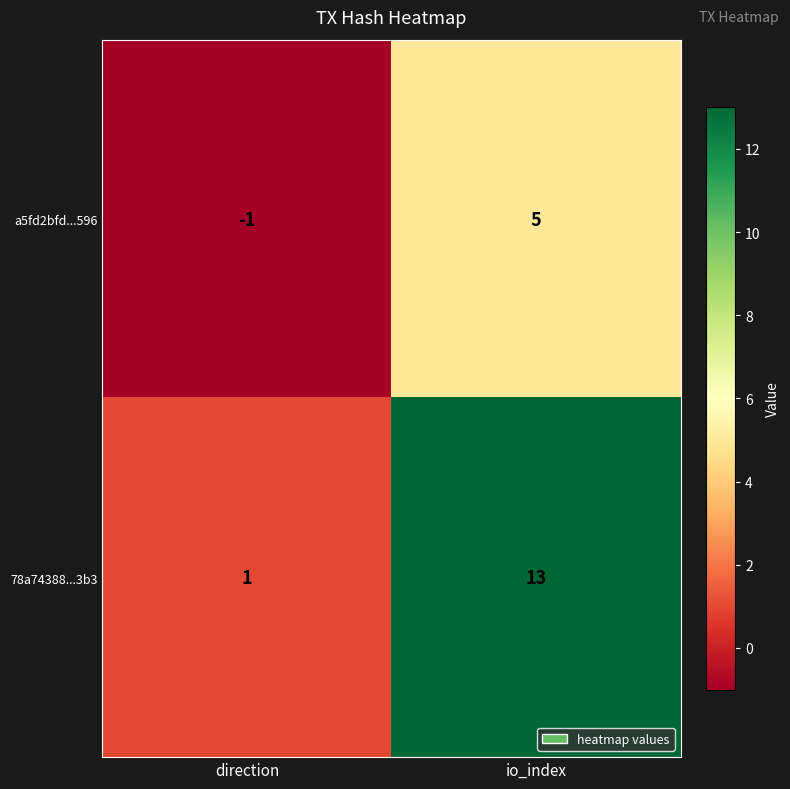

Which series has the widest spread of values?

78a74388...3b3